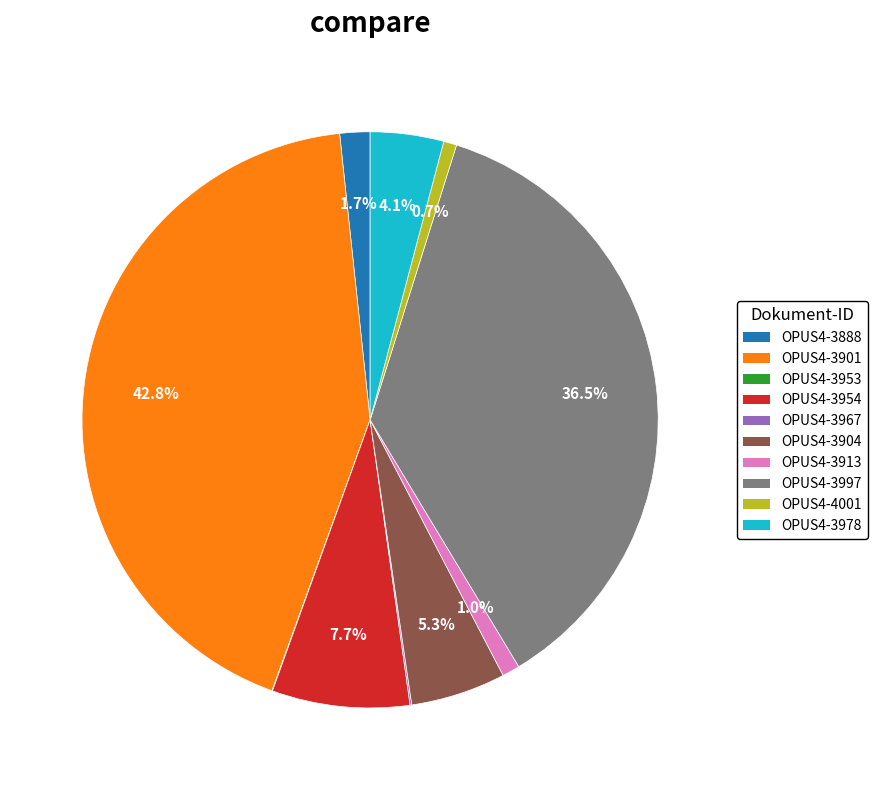

True or false: OPUS4-4001 accounts for 11% of the total.

False